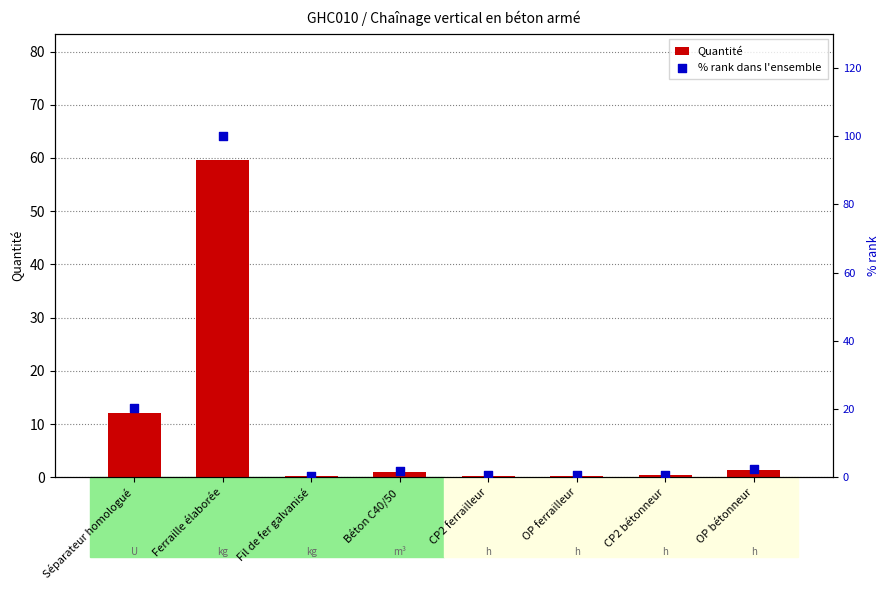

At which category is the sum across all series the highest?

Ferraille élaborée